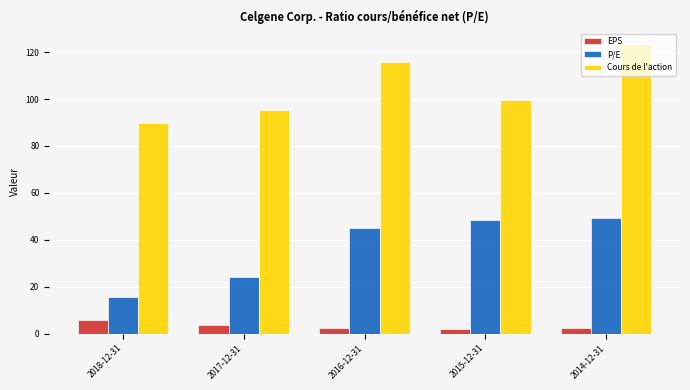

What is the total value across all series at 2015-12-31?

150.2